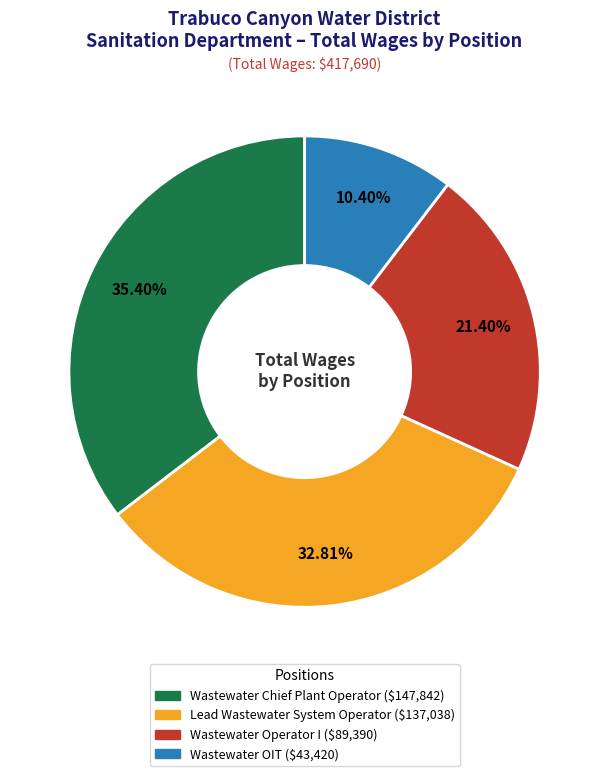

Combined, what portion of the pie is Lead Wastewater System Operator and Wastewater Chief Plant Operator?

68.2%